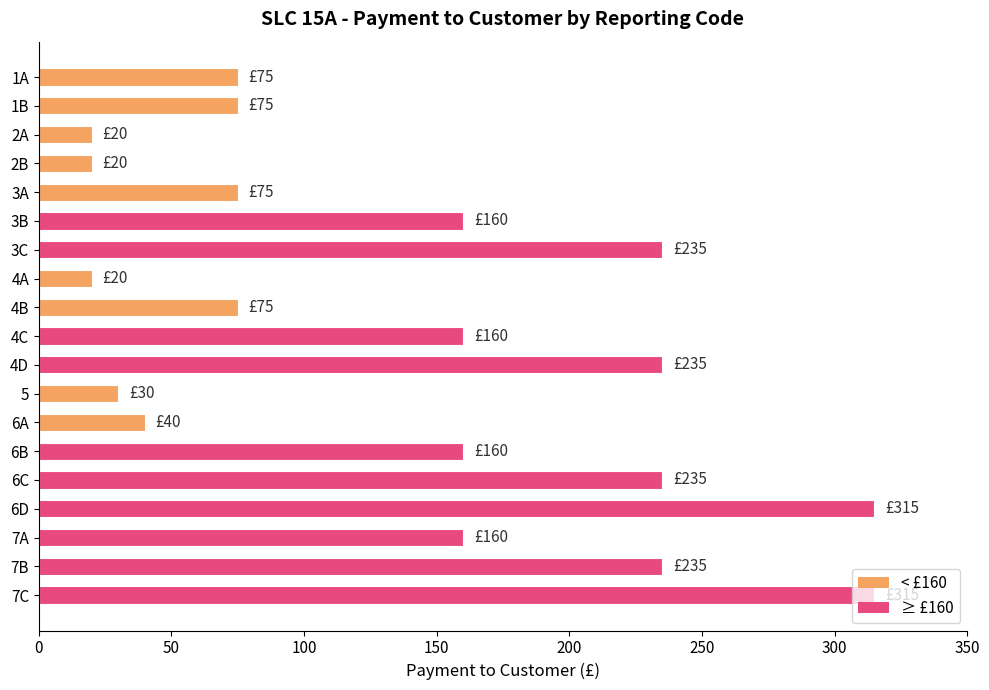

What position from the bottom is 5?

8